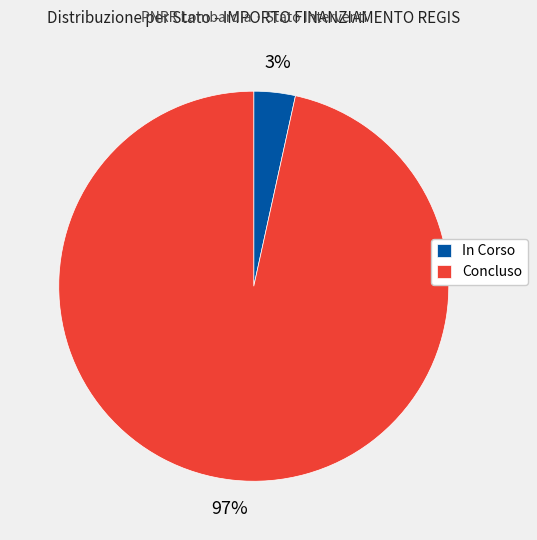

Combined, do Concluso and In Corso account for over 50%?

Yes